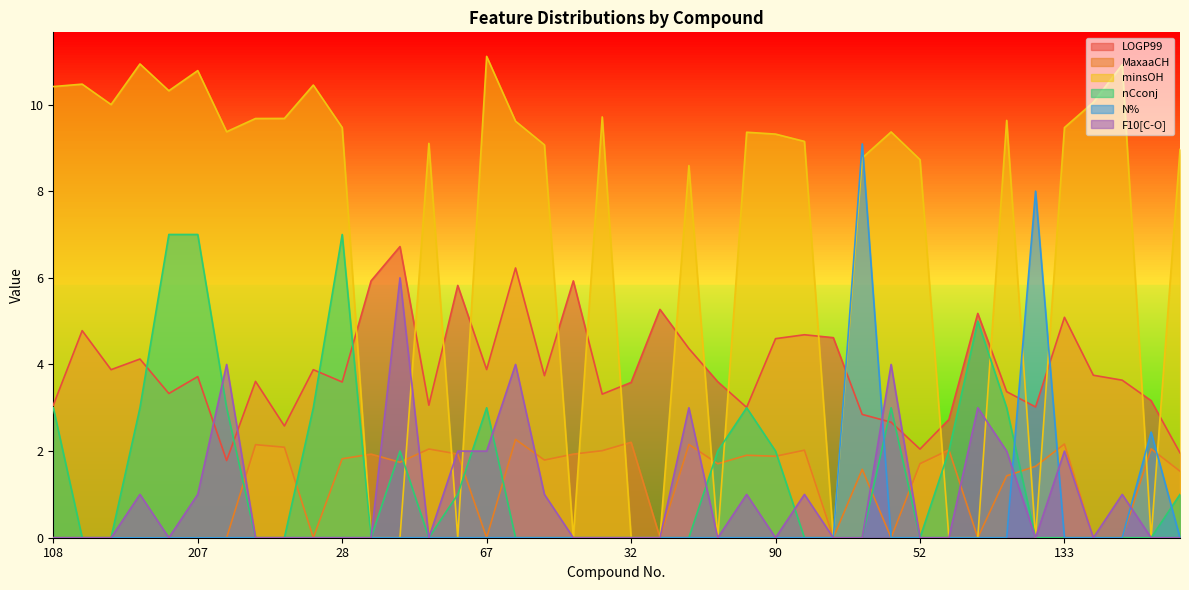

Count the number of data series in this chart.

6